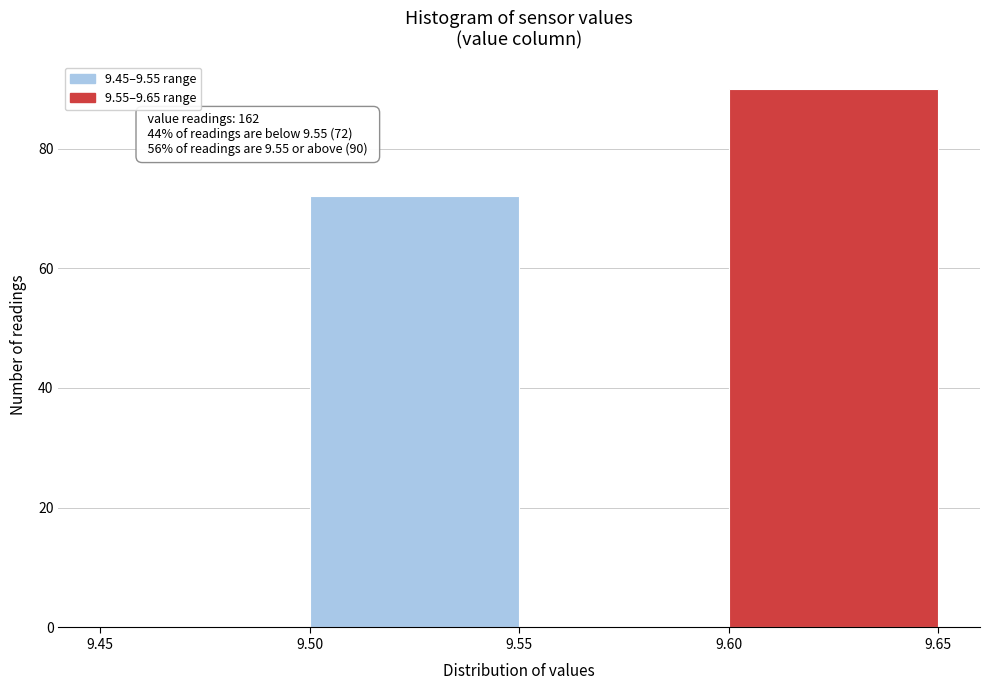

Which range on the x-axis has the tallest bar?

9.60 to 9.65